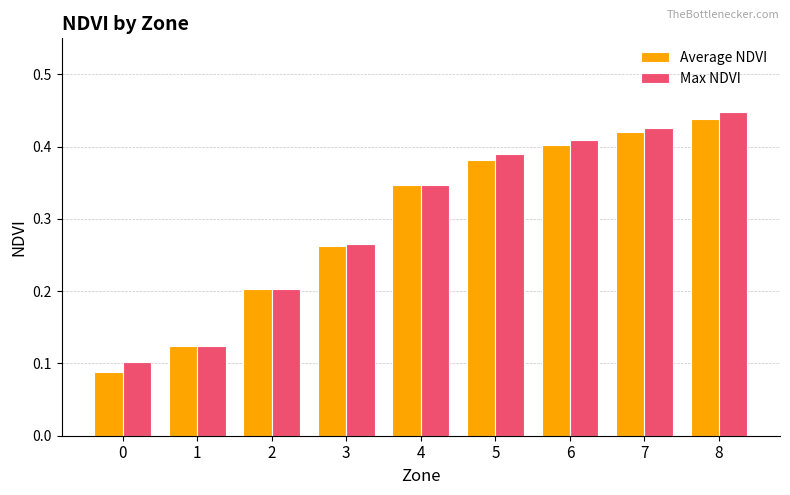

How many bars are there in total?

18